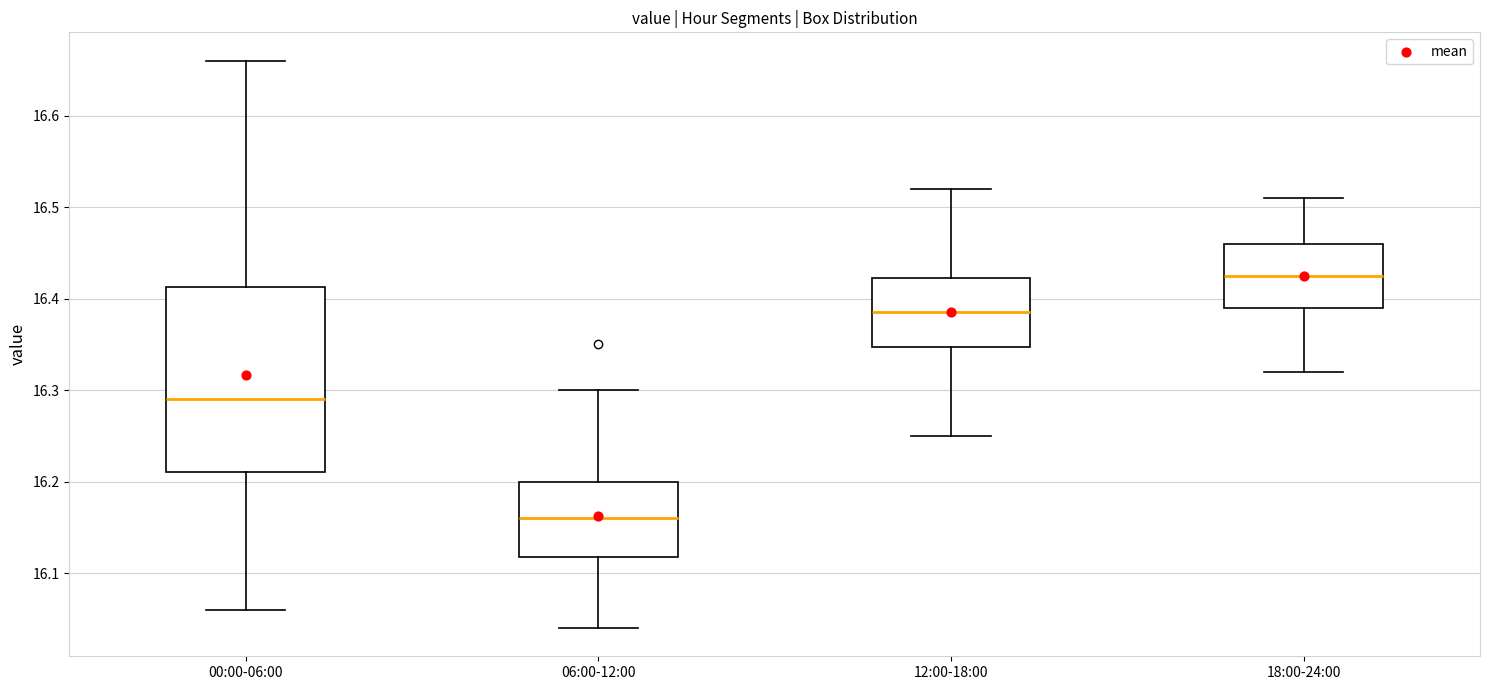

Reading left to right, transcribe this box plot: for each box, give where its median line is, the range the box spans, and where its two whiskers end, as read against the y-axis. The values are not printed on the chart, so give them approximately, as read against the axis.

00:00-06:00: median 16.29, box 16.21 to 16.41, whiskers 16.06 to 16.66
06:00-12:00: median 16.16, box 16.12 to 16.20, whiskers 16.04 to 16.30
12:00-18:00: median 16.39, box 16.35 to 16.42, whiskers 16.25 to 16.52
18:00-24:00: median 16.43, box 16.39 to 16.46, whiskers 16.32 to 16.51